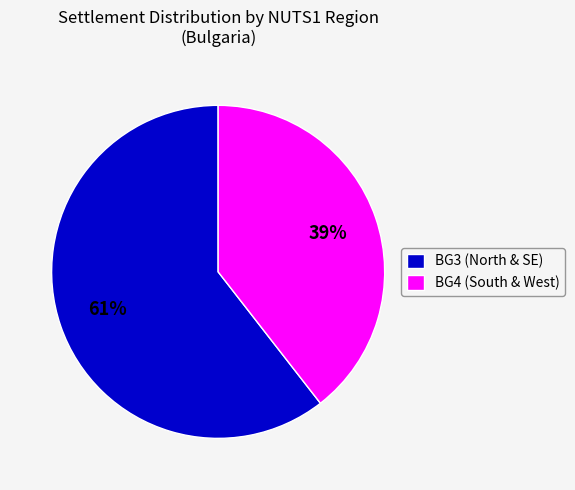

The BG4 (South & West) slice represents 39% of the pie. True or false?

True